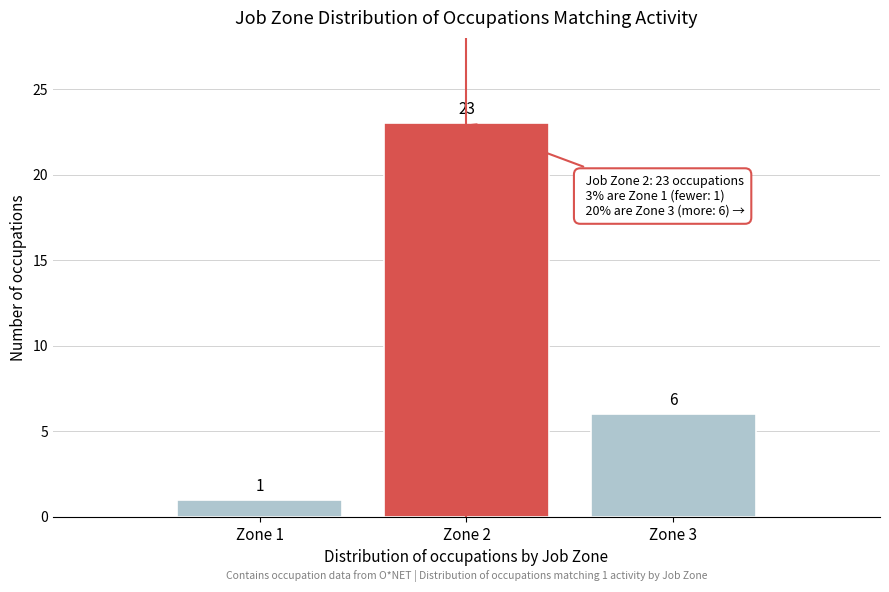

Reading left to right, list all the values displayed in this chart.

1	23	6